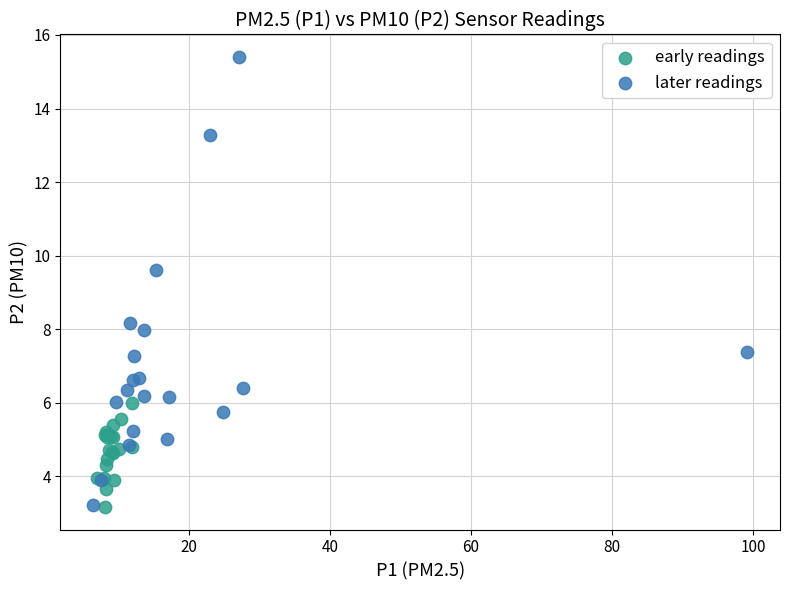

Which series has the widest spread of Y values?

later readings